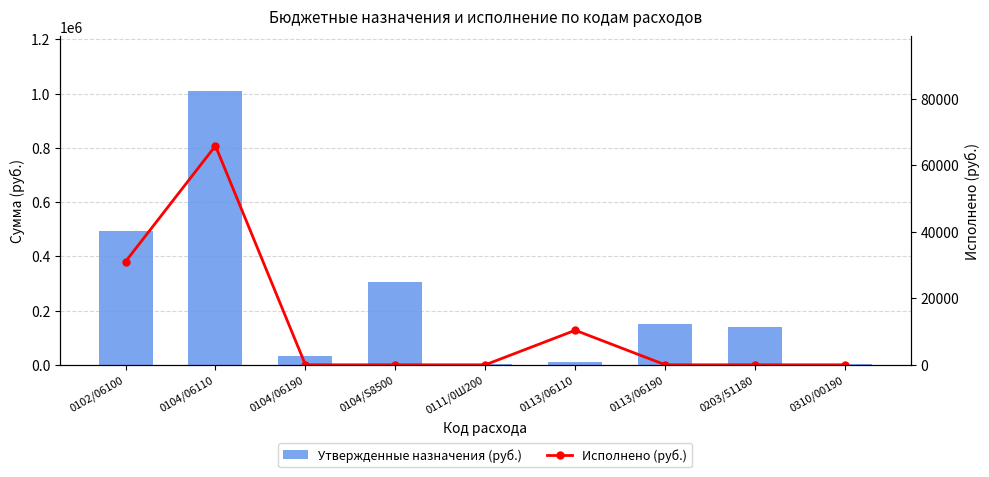

How many distinct data groups are displayed?

2